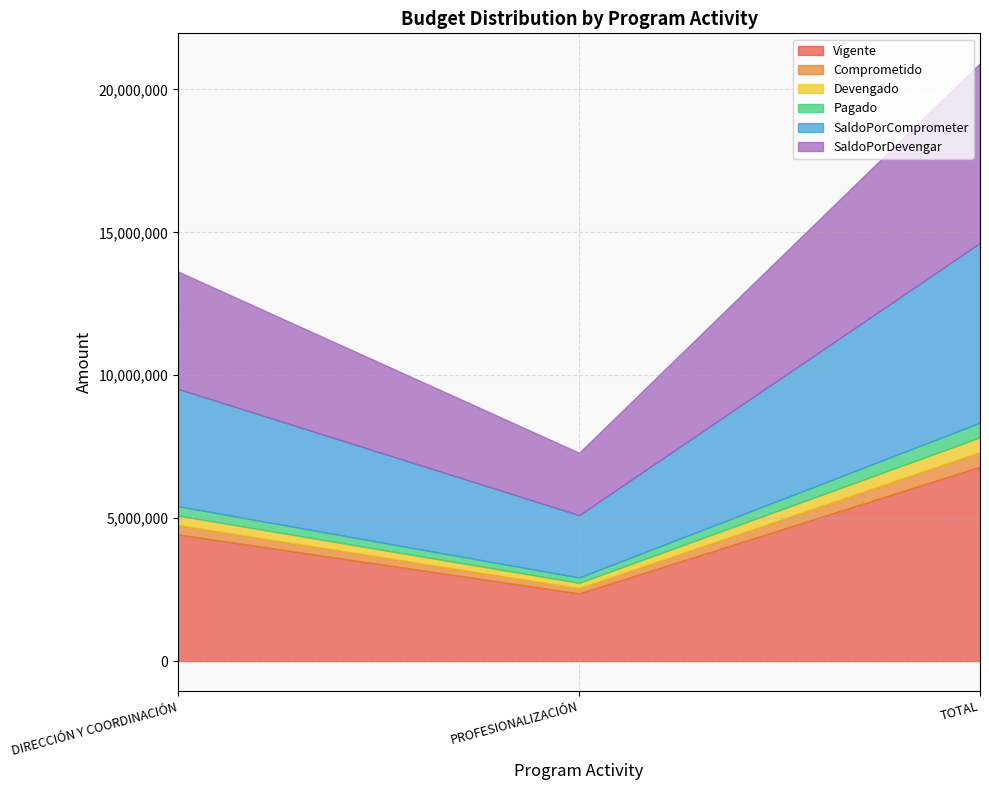

Where does the Vigente series first go above 4432384?

TOTAL